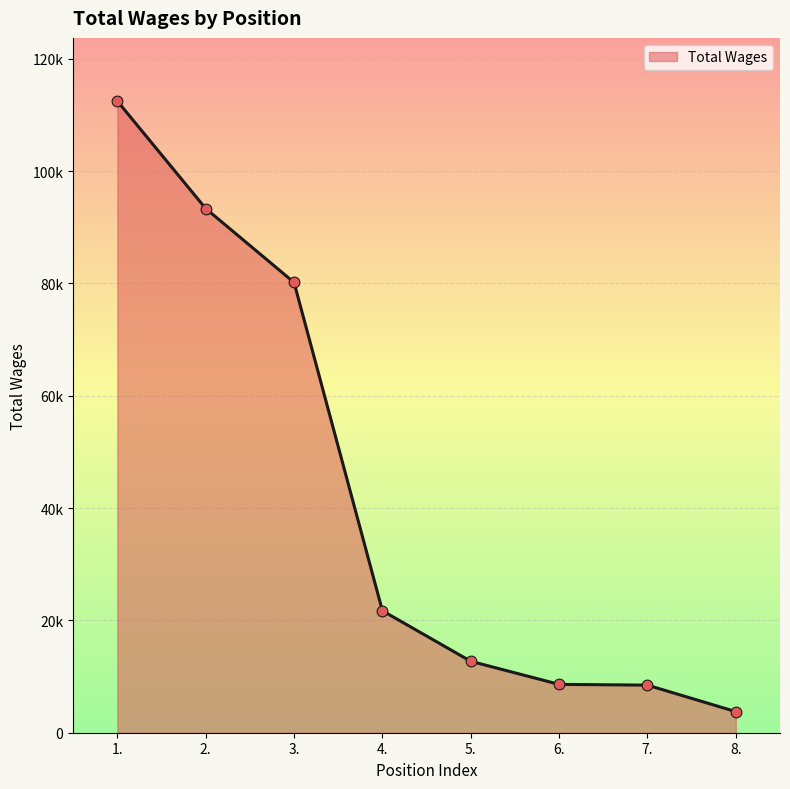

What is the change in value from 3. to 5.?

-67453